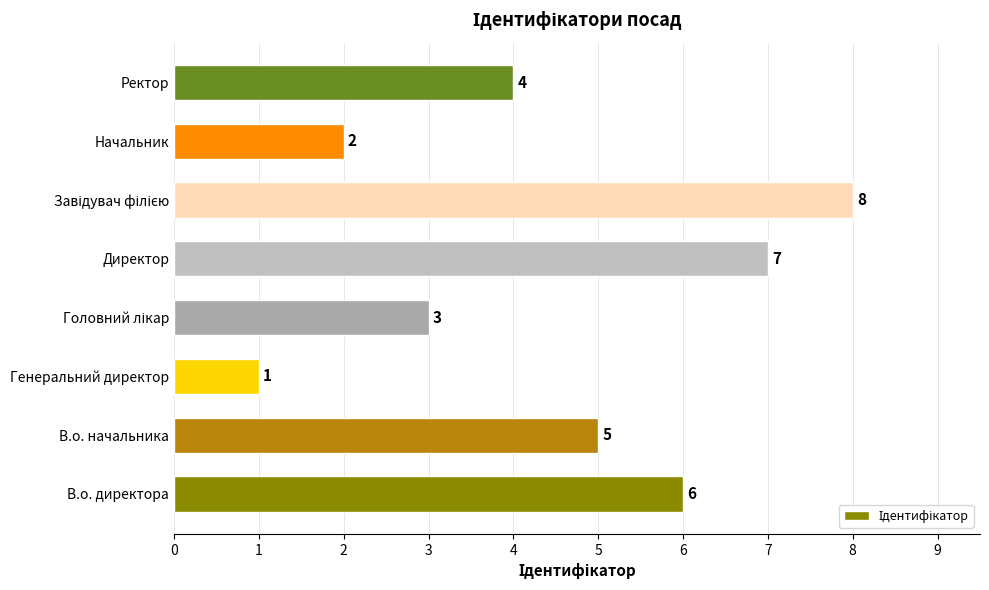

What is the greatest value displayed?

8